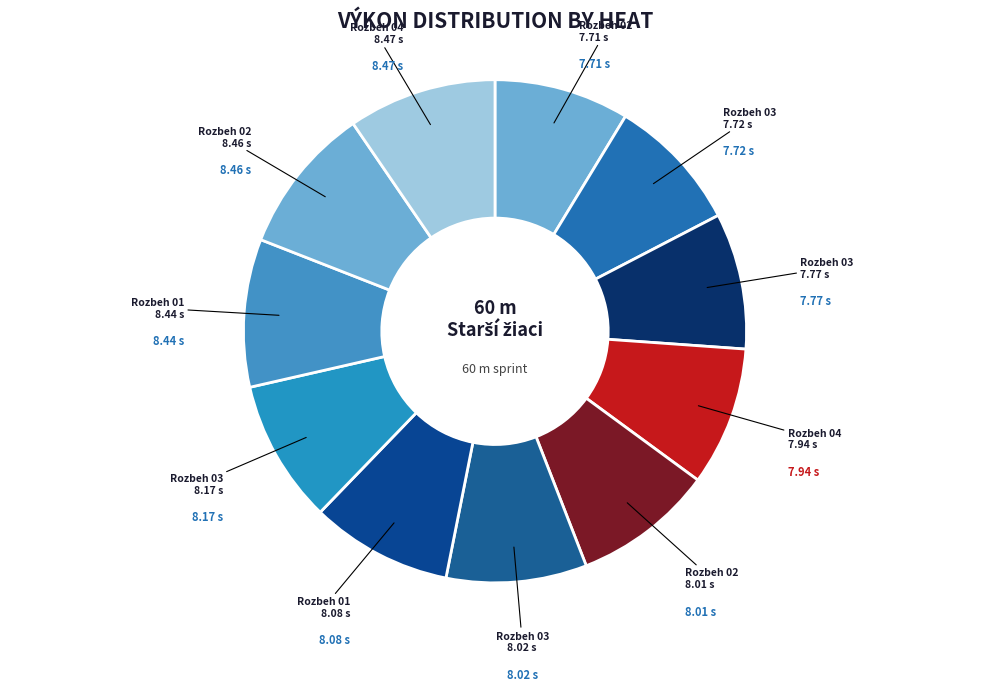

How many slices are in this pie chart?

11